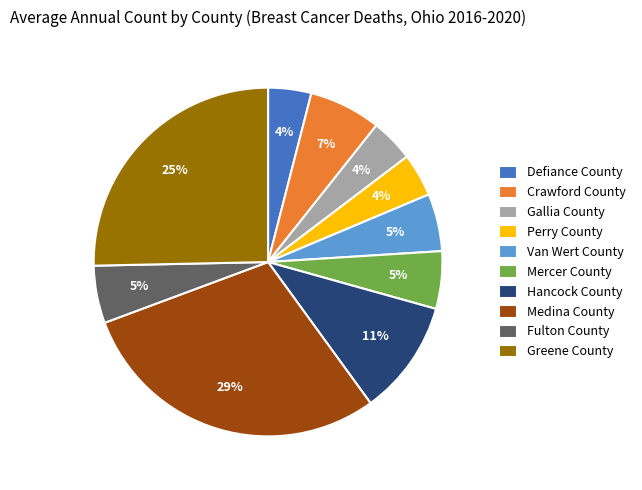

How many segments does this pie chart have?

10